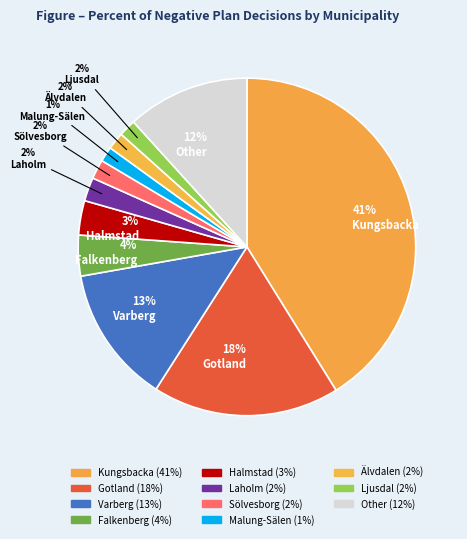

How many segments does this pie chart have?

11